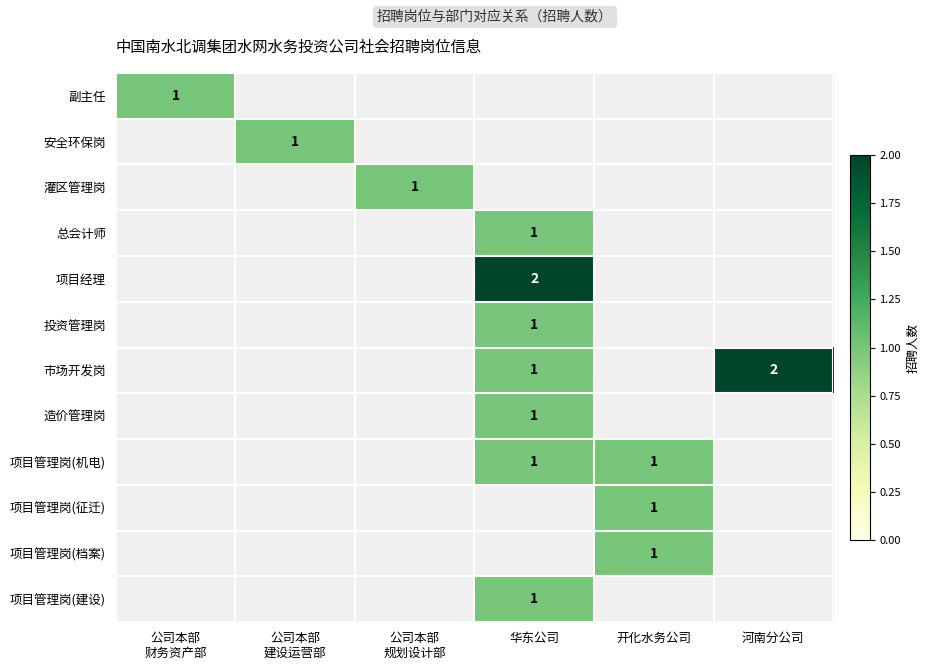

The 项目管理岗(征迁) series shows 1 at 开化水务公司. True or false?

True